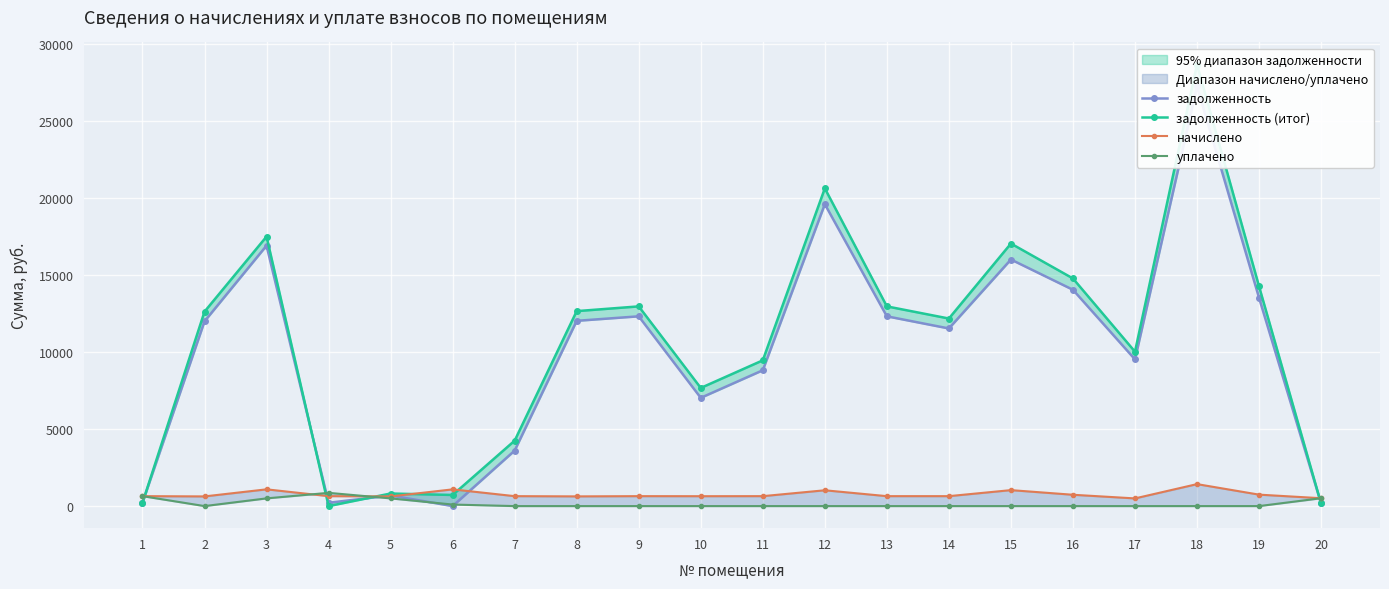

What is the spread (max minus min) of values at 10?

7664.8